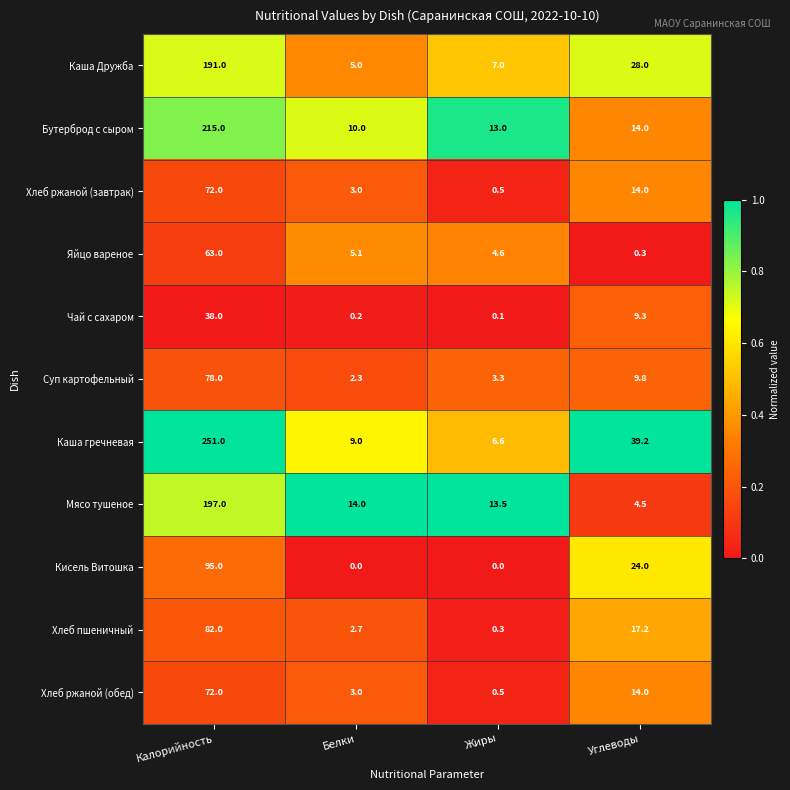

The value of Чай с сахаром at Жиры is 0.1. True or false?

True